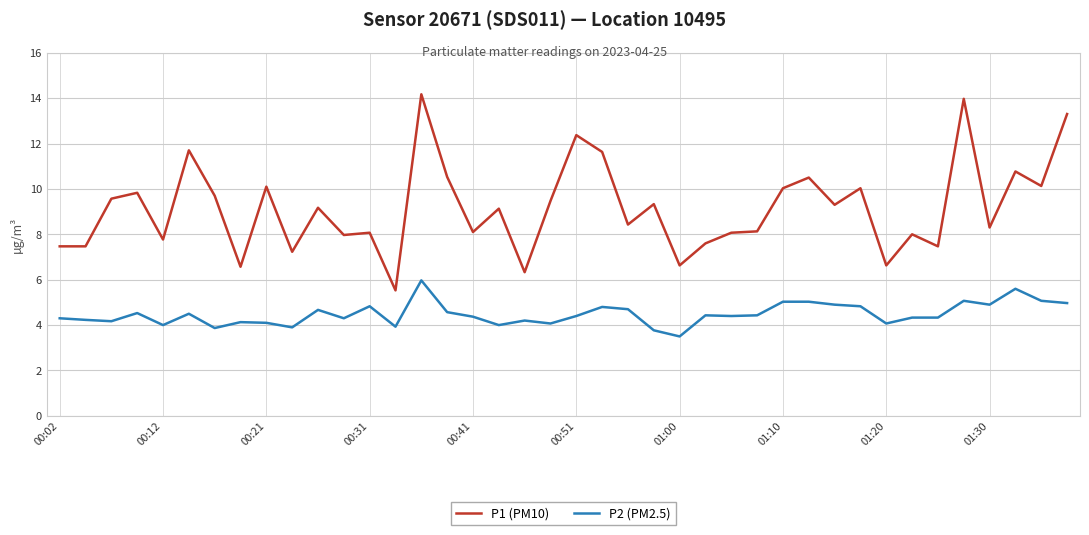

What is the difference between the maximum and minimum values in the P2 (PM2.5) series?

2.5